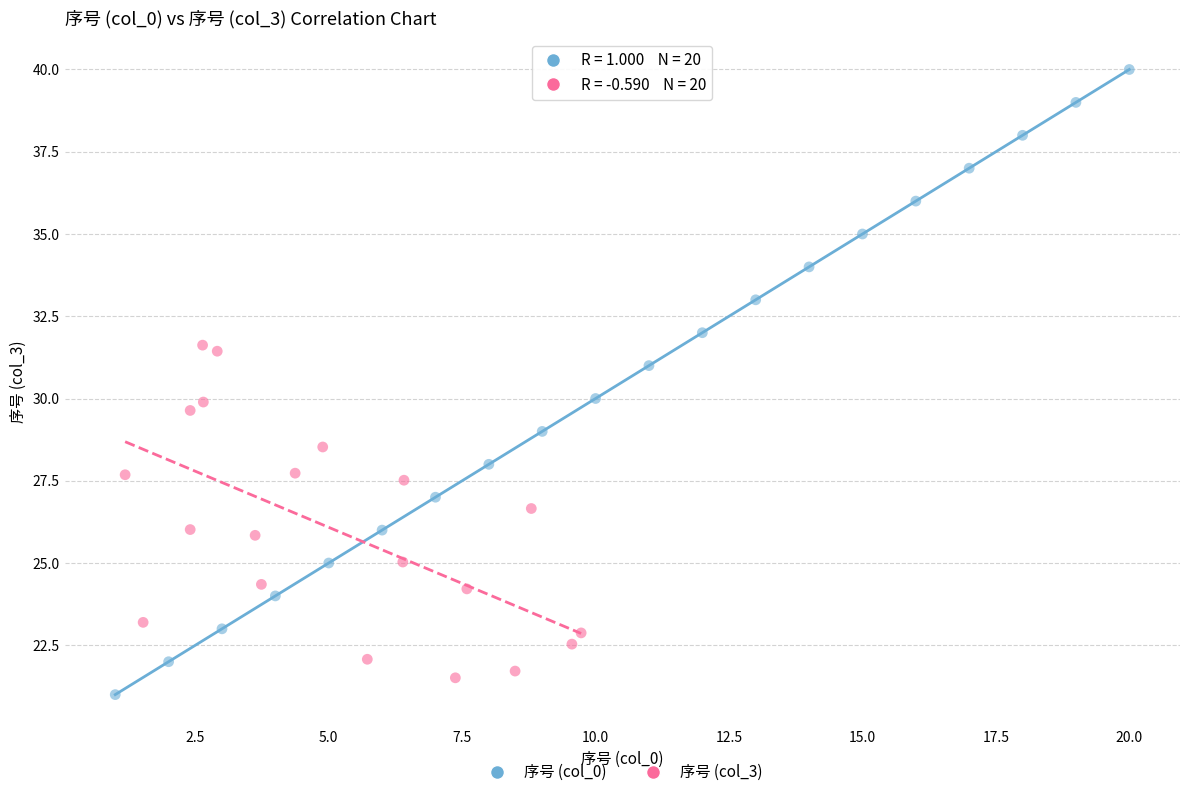

Which series has the largest Y range (max minus min)?

序号 (col_0)